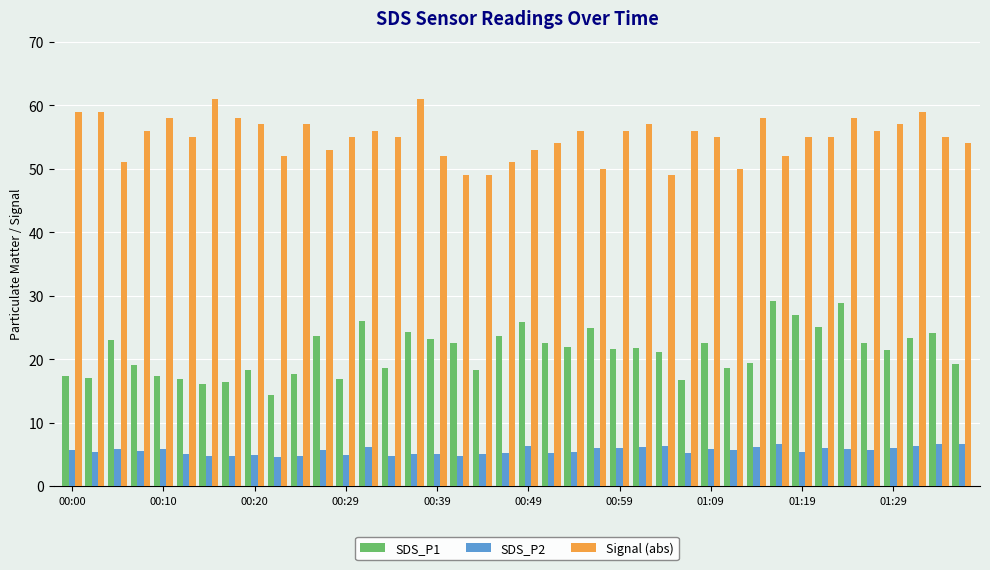

Are the bars grouped side by side (vs. stacked)?

Yes